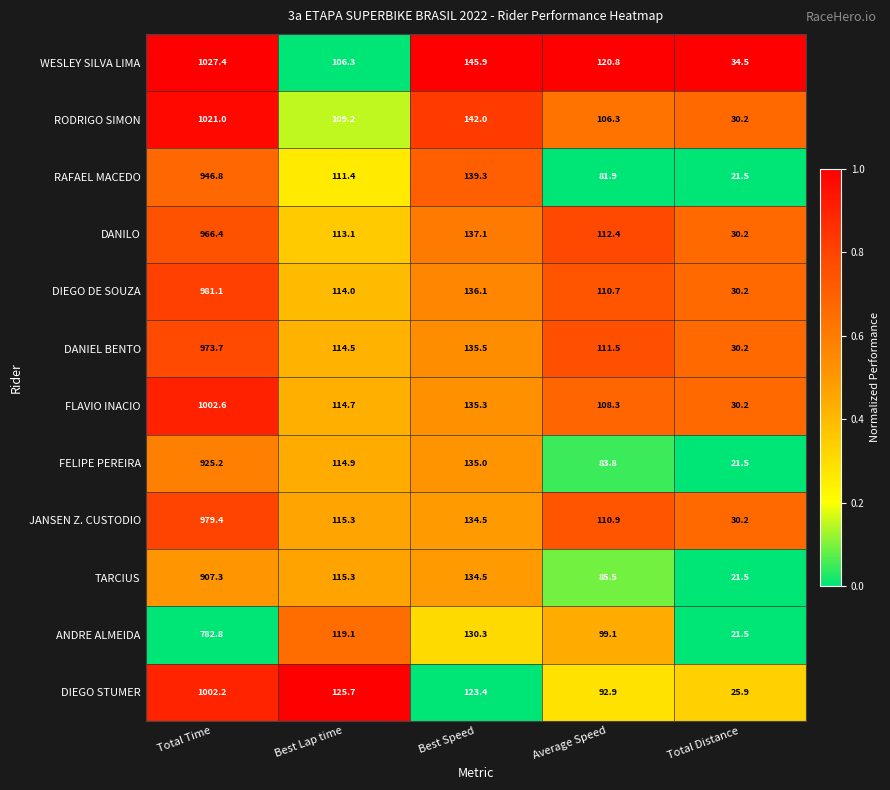

What is the difference between the ANDRE ALMEIDA values at Total Time and Best Speed?

652.5